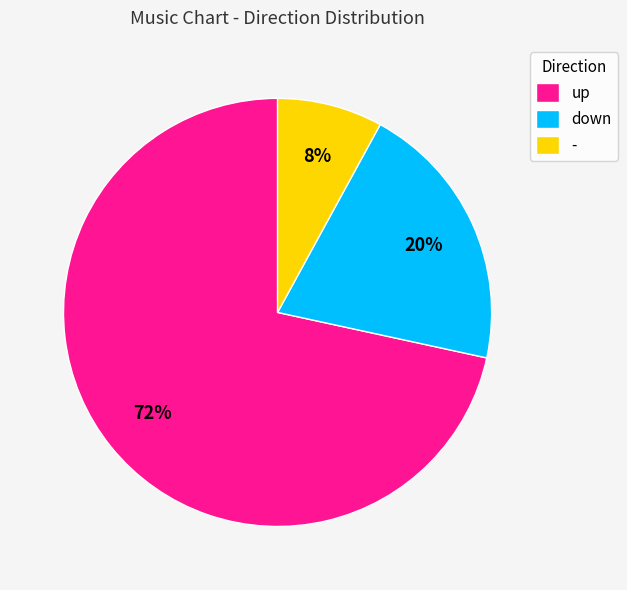

How many slices are in this pie chart?

3